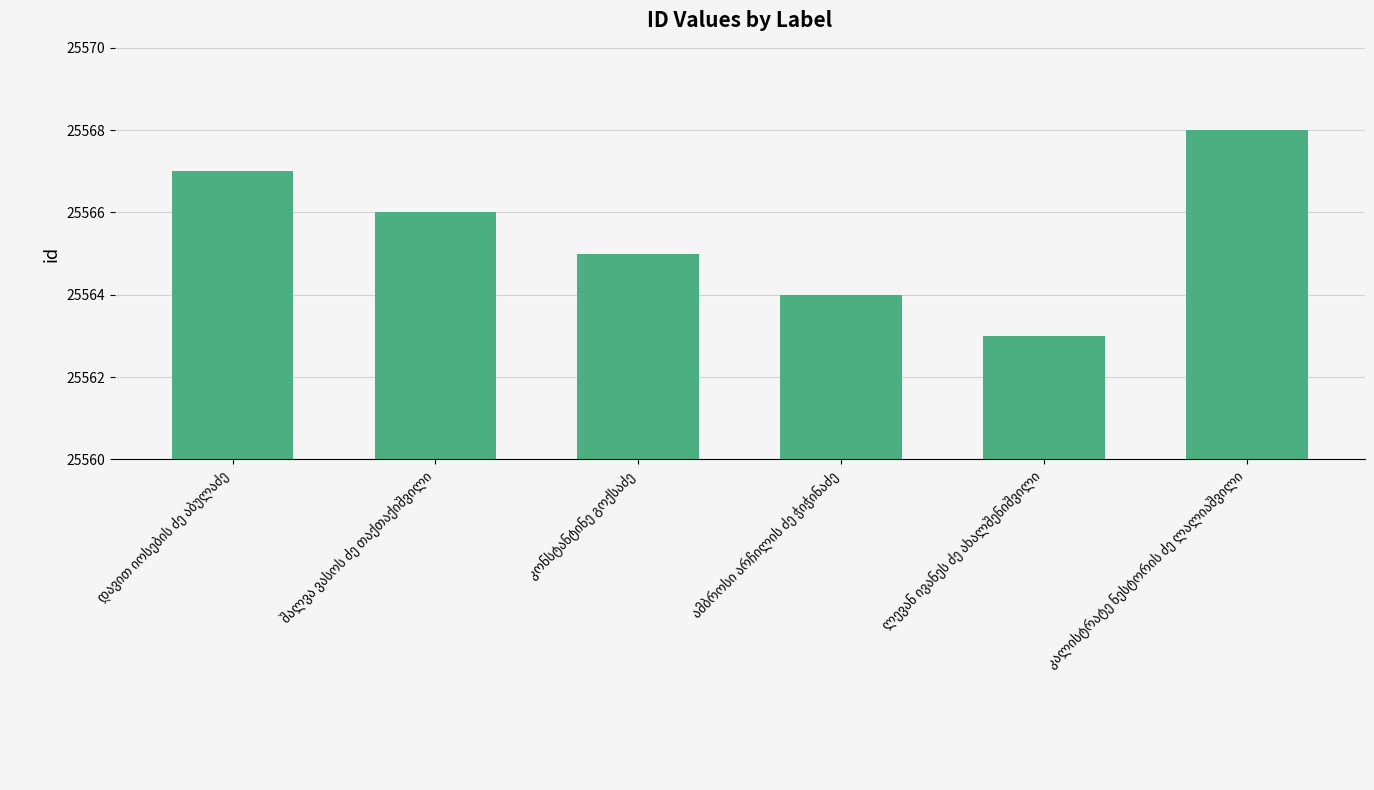

What is the maximum value shown in the chart?

25568